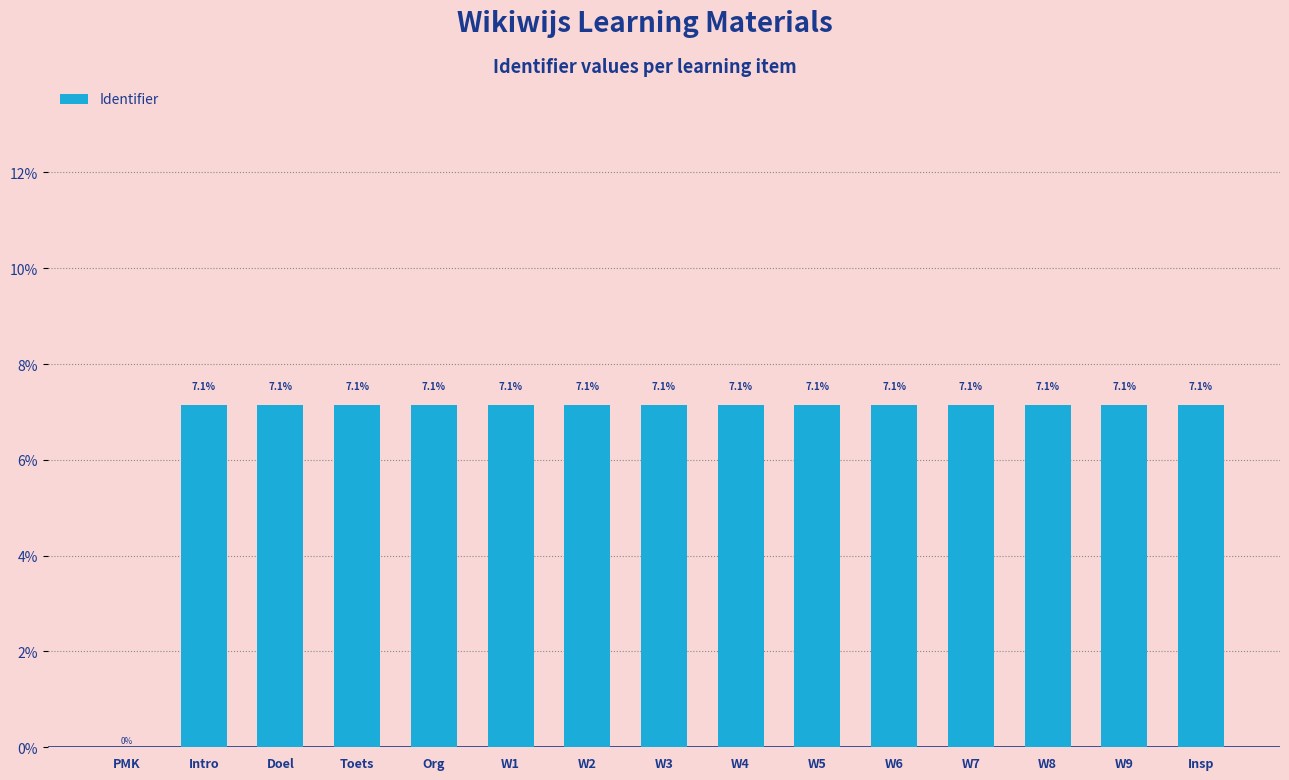

Reading left to right, extract all data points from this chart.

PMK=0.0	Intro=7.1	Doel=7.1	Toets=7.1	Org=7.1	W1=7.1	W2=7.1	W3=7.1	W4=7.1	W5=7.1	W6=7.1	W7=7.1	W8=7.1	W9=7.1	Insp=7.1